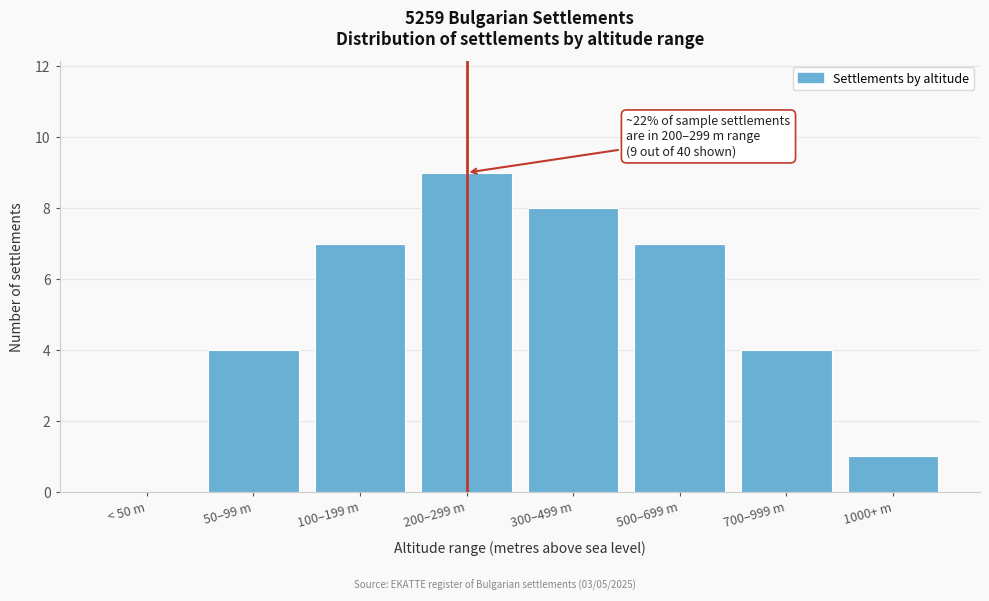

Reading left to right, transcribe all the data shown in this chart.

< 50 m=0	50–99 m=4	100–199 m=7	200–299 m=9	300–499 m=8	500–699 m=7	700–999 m=4	1000+ m=1